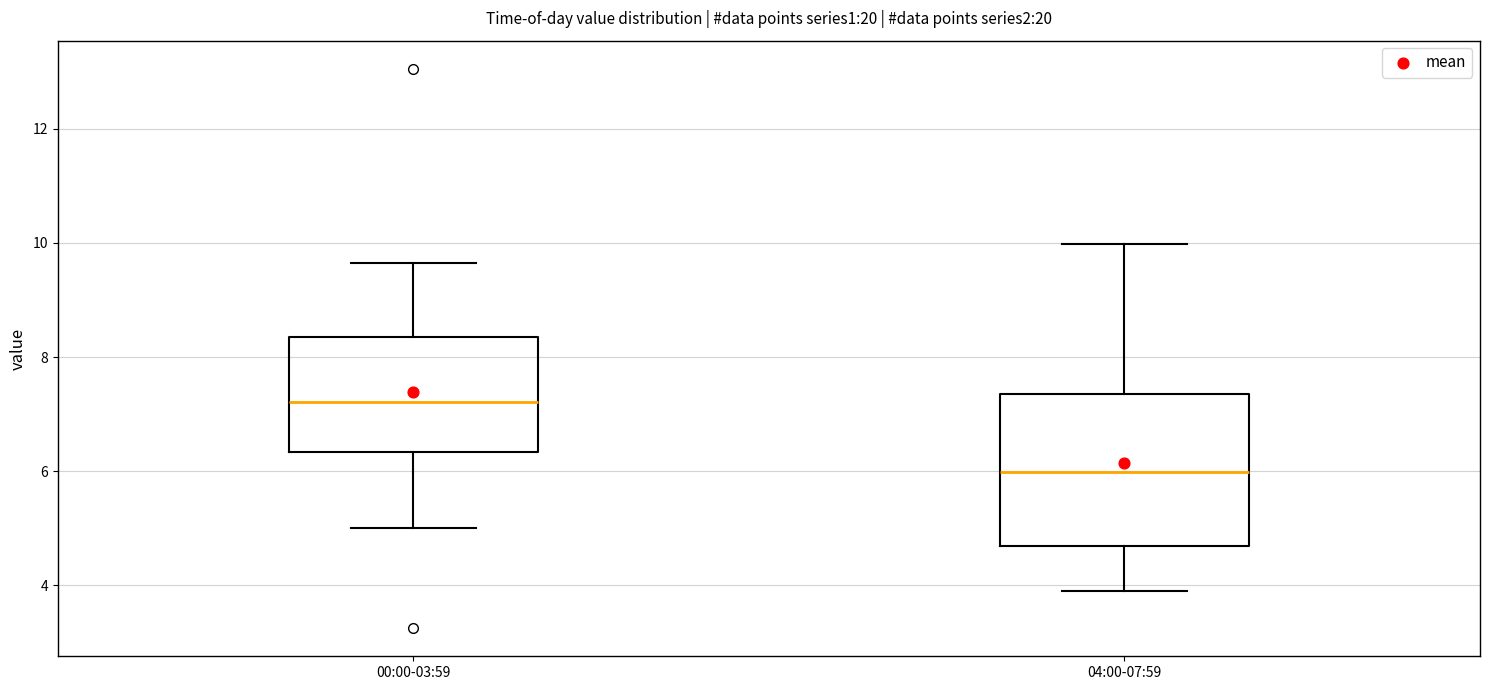

Reading left to right, read every box against the y-axis: the position of its median line, the range the box covers, and the ends of its whiskers. The values are not printed on the chart, so give them approximately, as read against the axis.

00:00-03:59: median 7.2, box 6.4 to 8.4, whiskers 5.0 to 9.6
04:00-07:59: median 6.0, box 4.6 to 7.4, whiskers 4.0 to 10.0